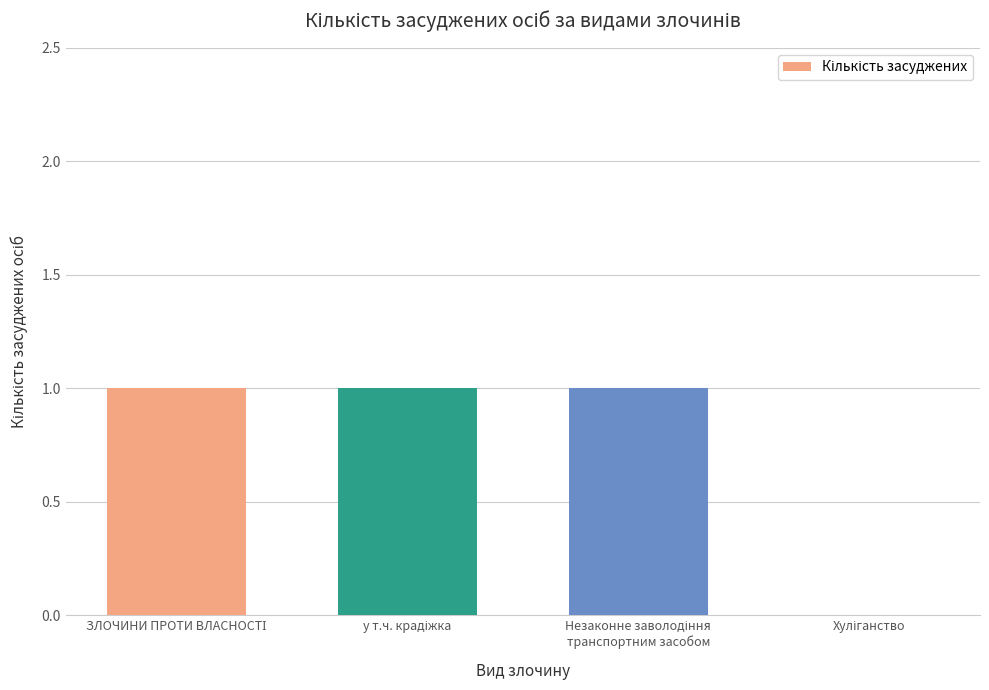

What is the sum of all values?

3